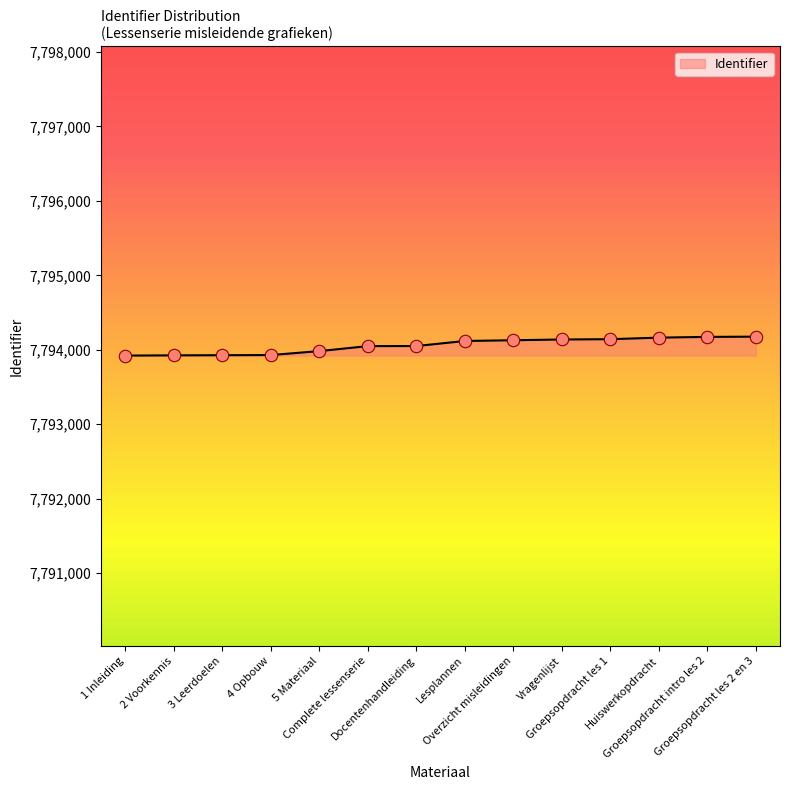

What is the ratio of the value at 4 Opbouw to the value at Overzicht misleidingen?

1.0